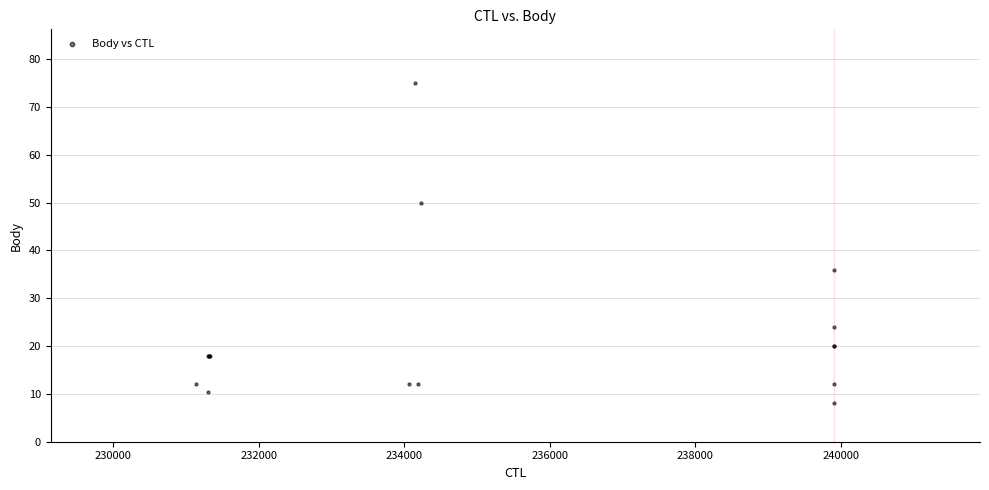

What Y value in the scatter plot is closest to 41?

36.0